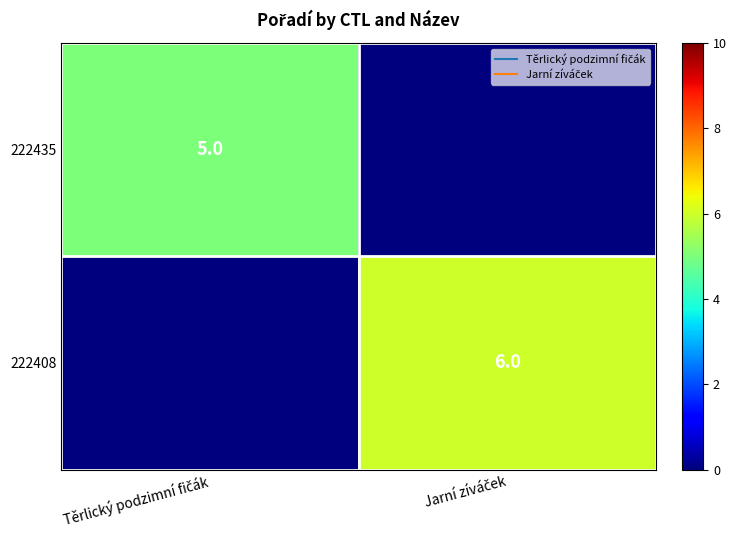

Which category has the highest value in the 222435 series?

Těrlický podzimní fičák